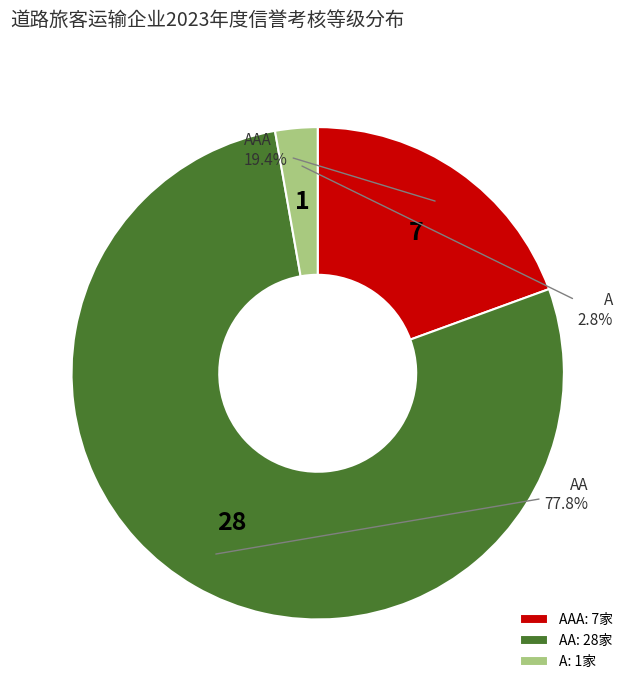

Is the sum of AA and A greater than half?

Yes